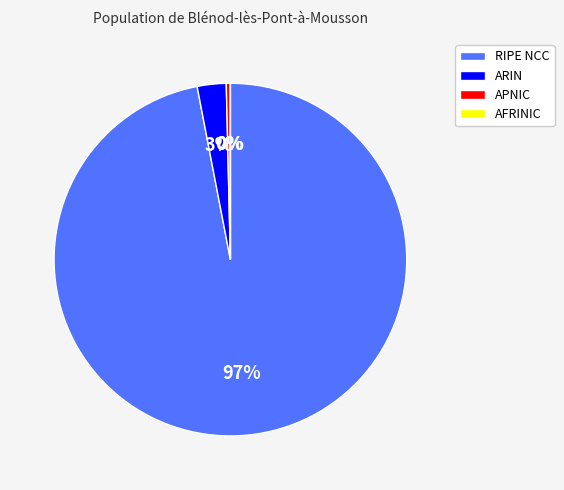

The RIPE NCC slice represents 91% of the pie. True or false?

False